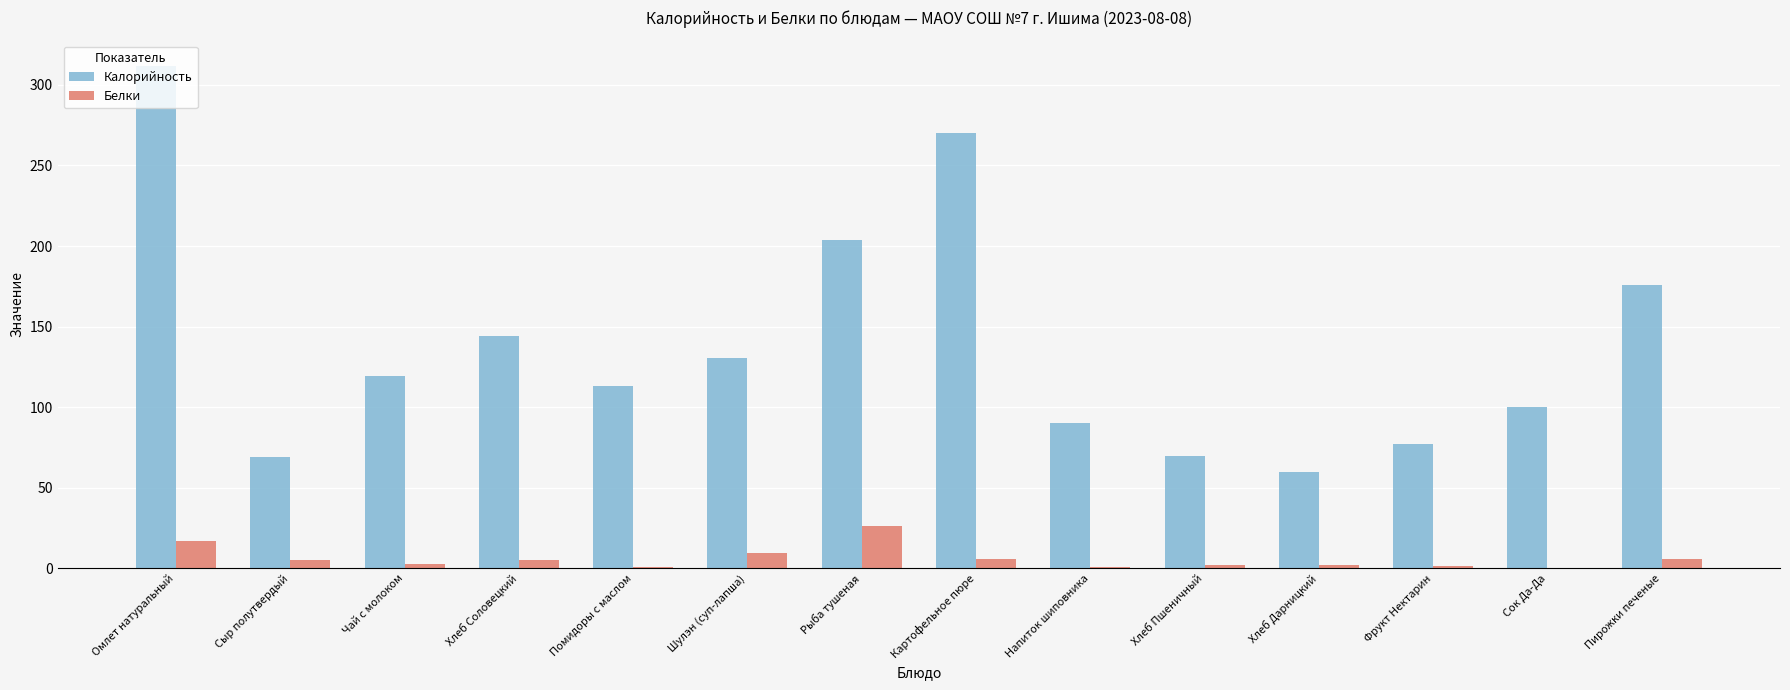

At which category is the sum across all series the highest?

Омлет натуральный